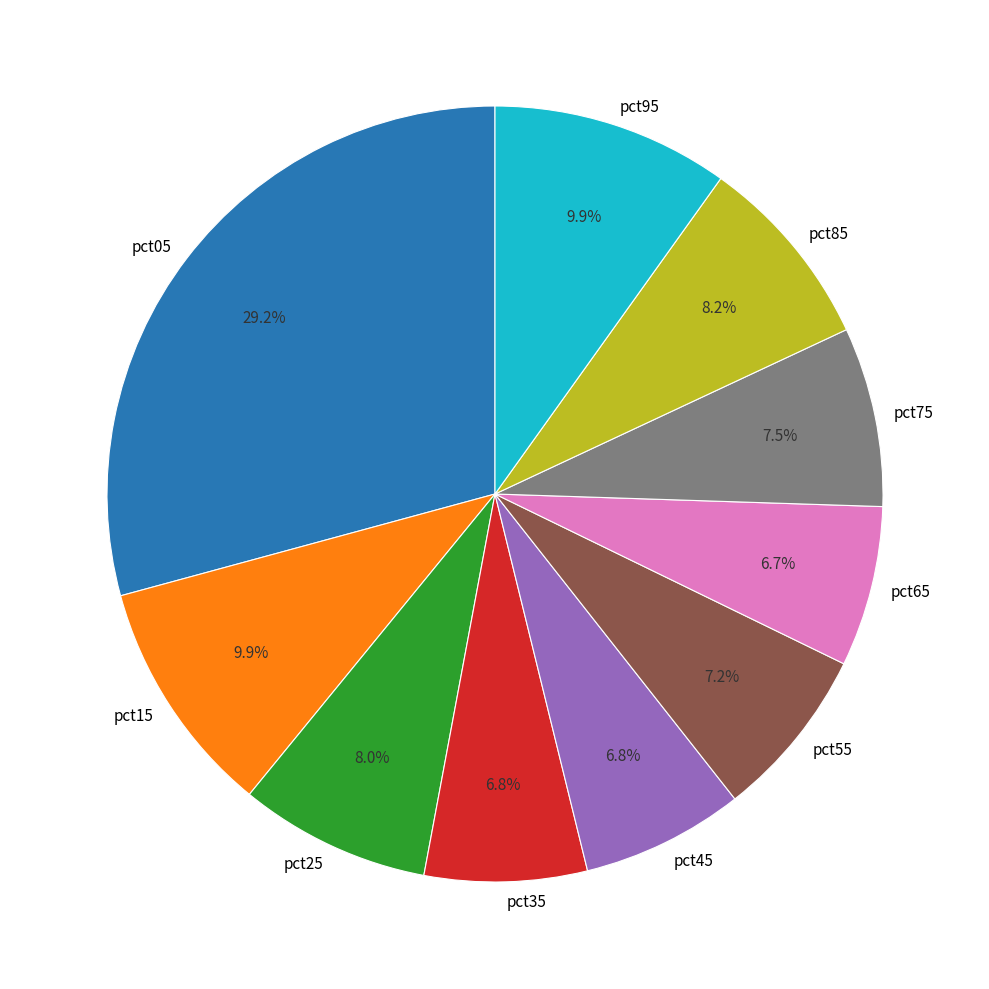

Which category has the biggest portion of the pie?

pct05